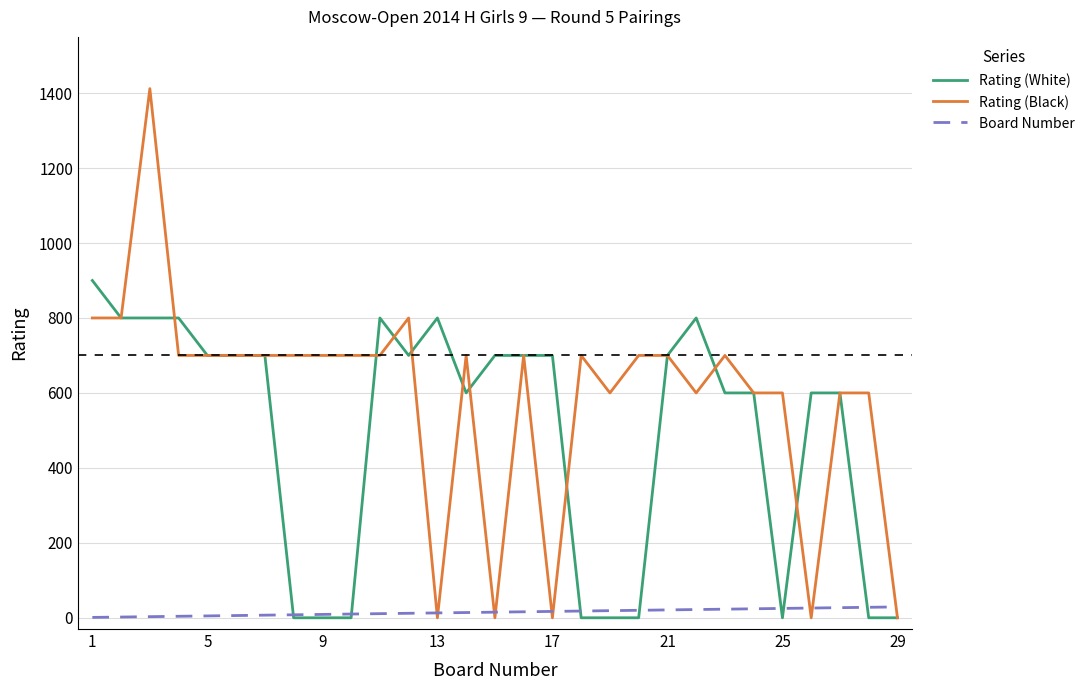

Rank the series by their average value, from lowest to highest.

Board Number, Rating (White), Rating (Black)